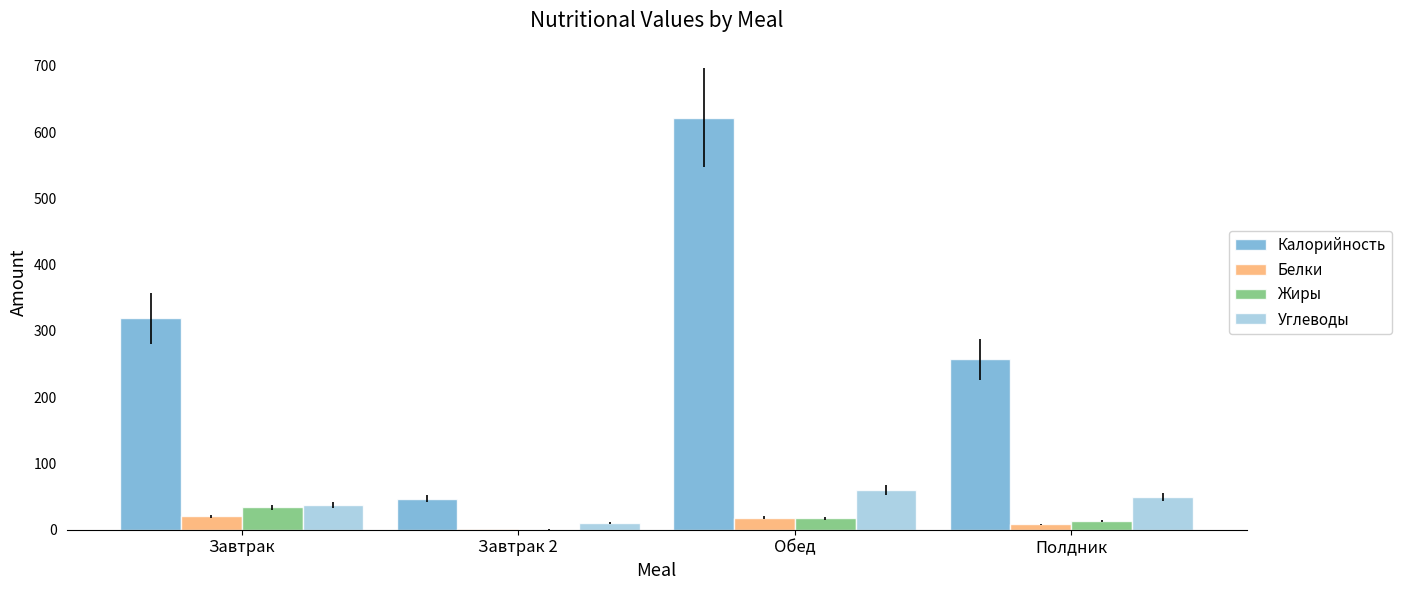

Which series has the largest range (max minus min)?

Калорийность